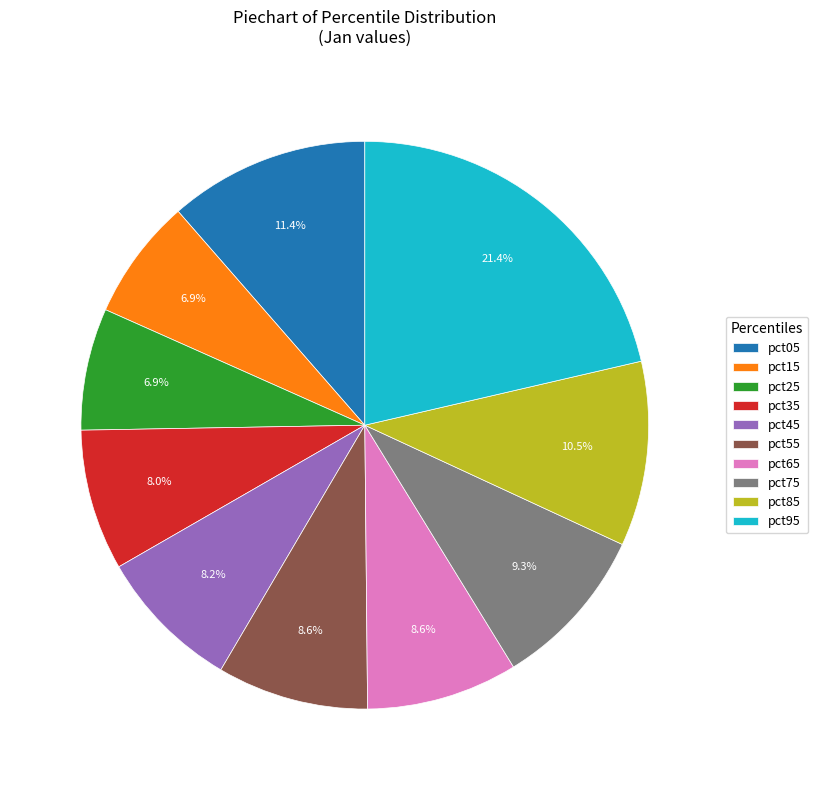

To the nearest percent, what is the combined percentage of pct15 and pct75?

16%